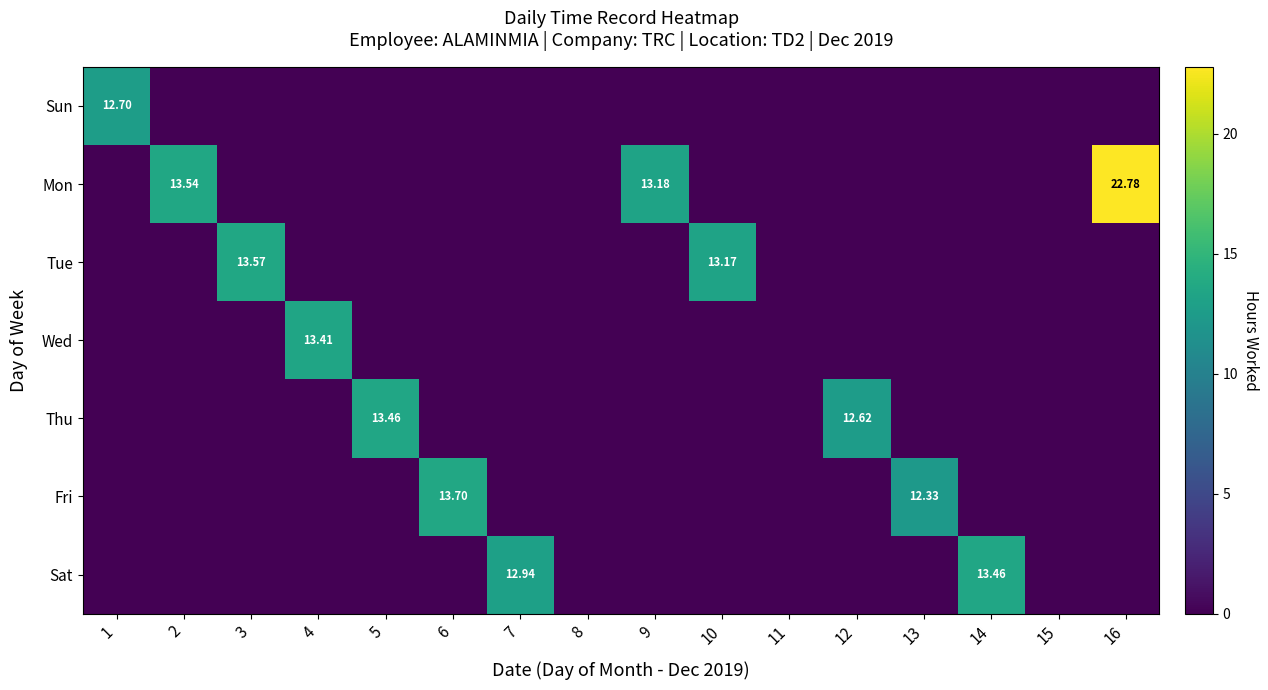

Is the value of Tue at 8 greater than the value of Sun at 4?

No